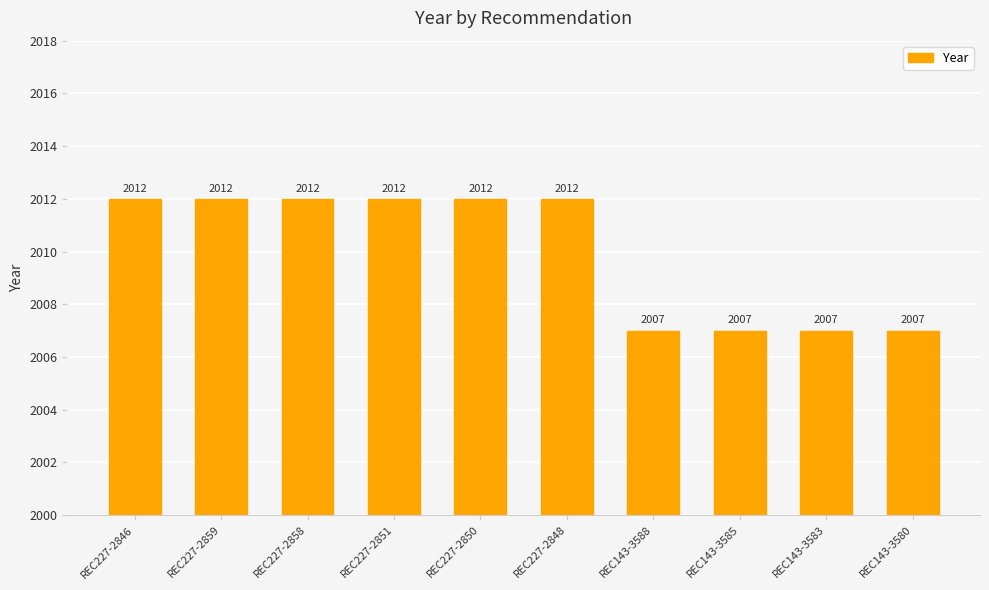

What position from the left is REC227-2858?

3